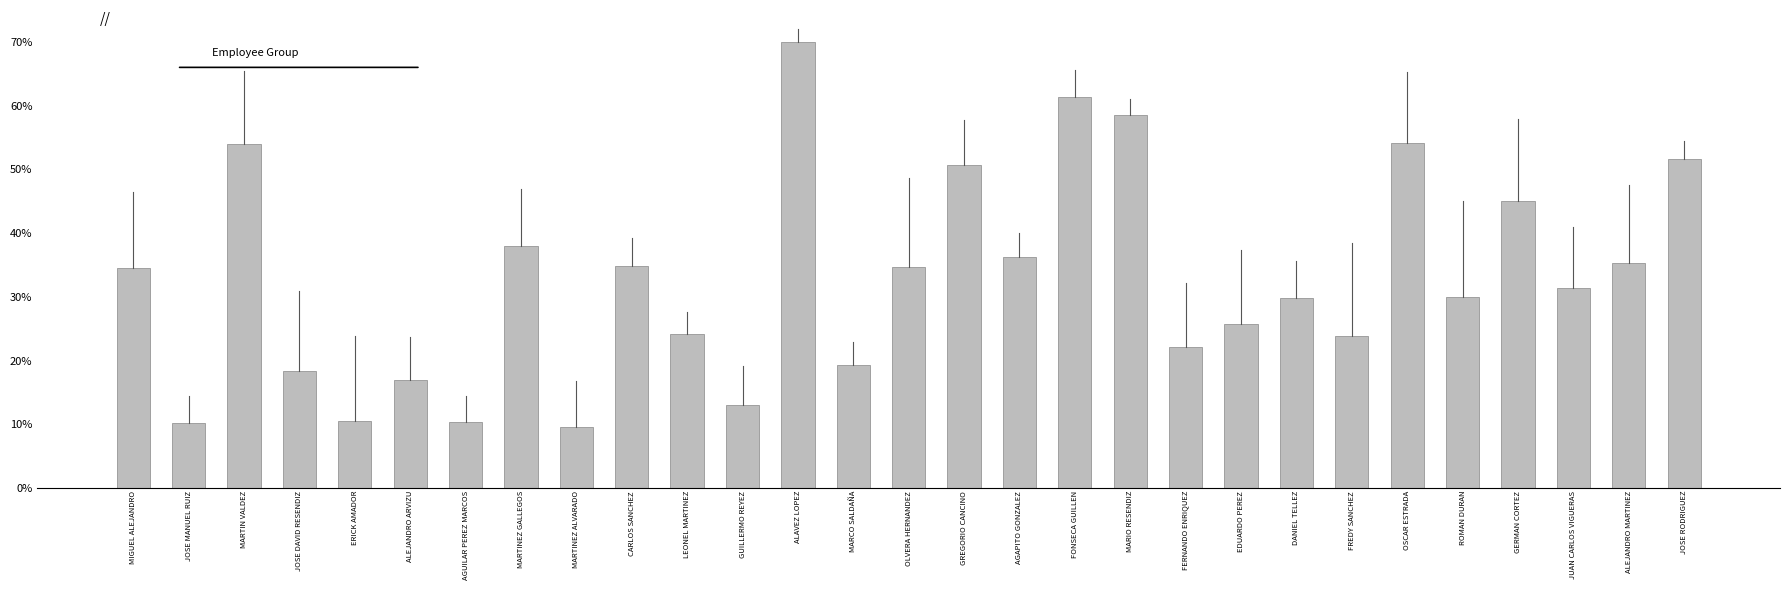

Reading right to left, transcribe all the data shown in this chart.

51.7	35.3	31.3	45.0	30.0	54.1	23.9	29.9	25.8	22.2	58.5	61.3	36.2	50.7	34.6	19.3	70.0	13.0	24.2	34.9	9.5	37.9	10.4	17.0	10.5	18.4	53.9	10.2	34.6